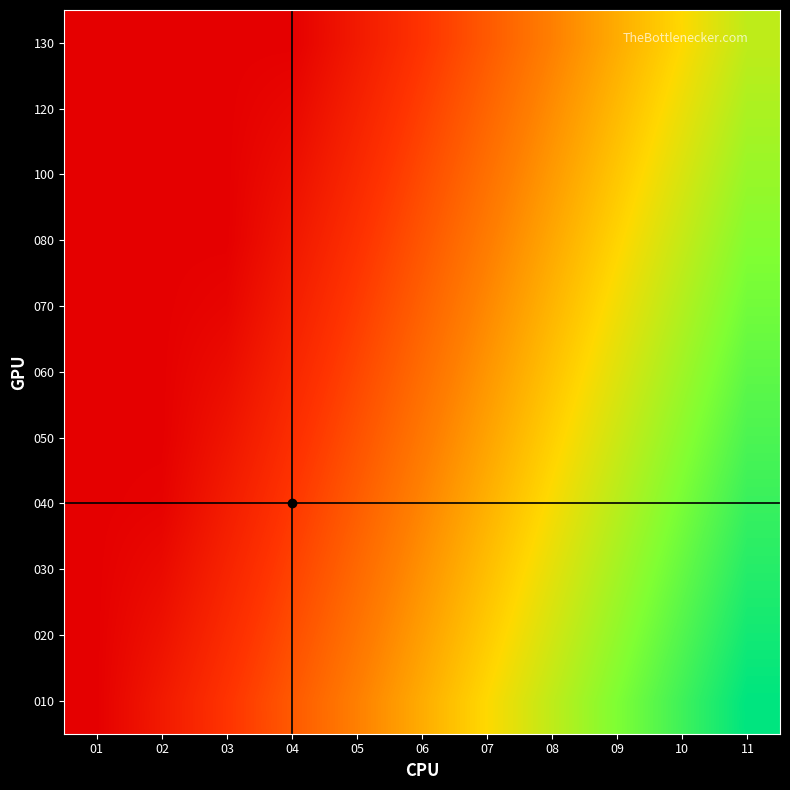

Which category has the lowest value across all series?

01